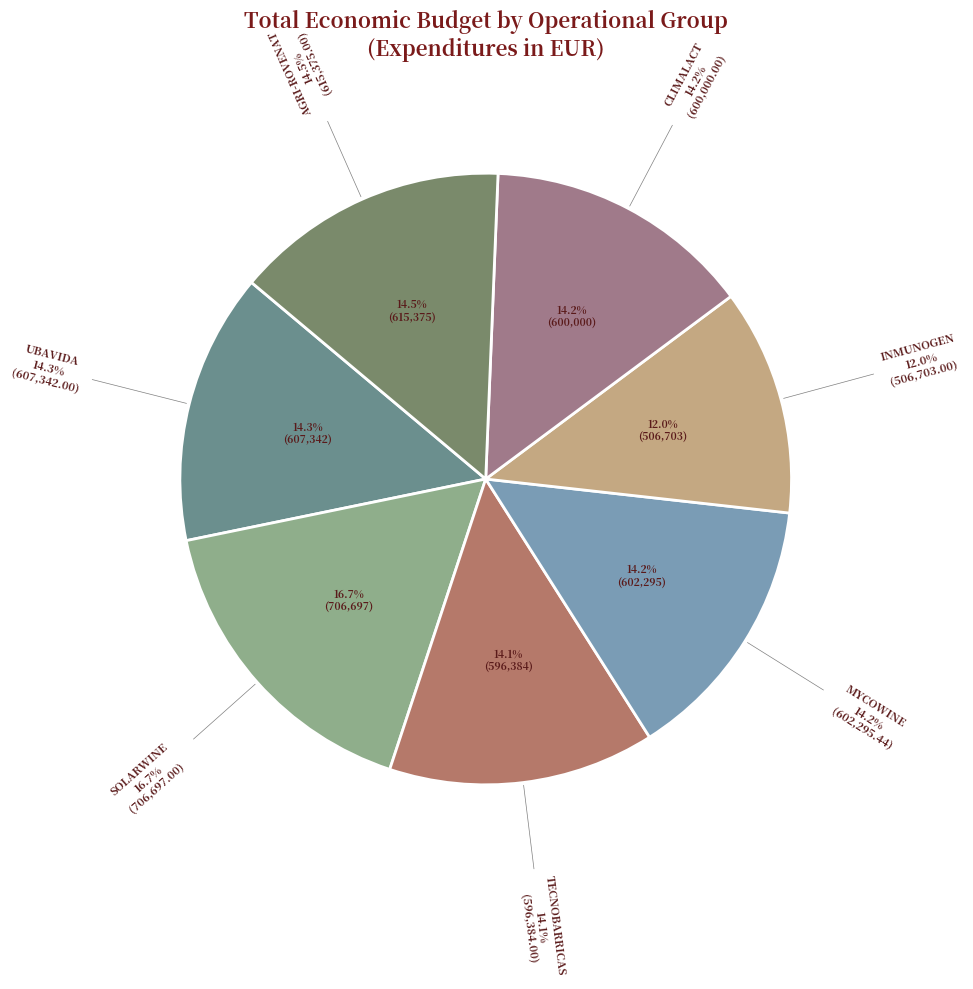

What percentage do SOLARWINE and UBAVIDA together represent?

31.0%